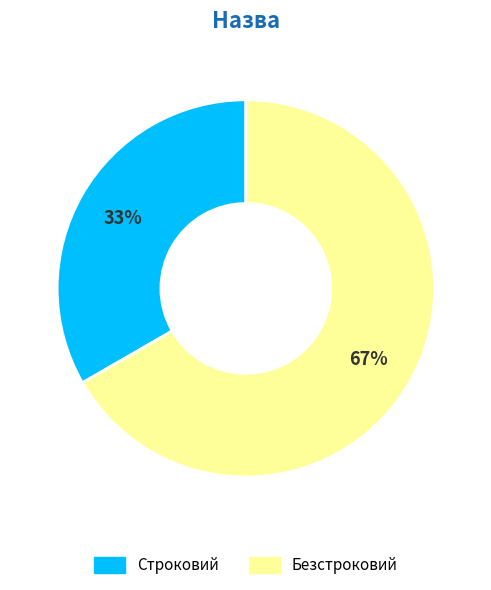

The Строковий slice represents 33% of the pie. True or false?

True